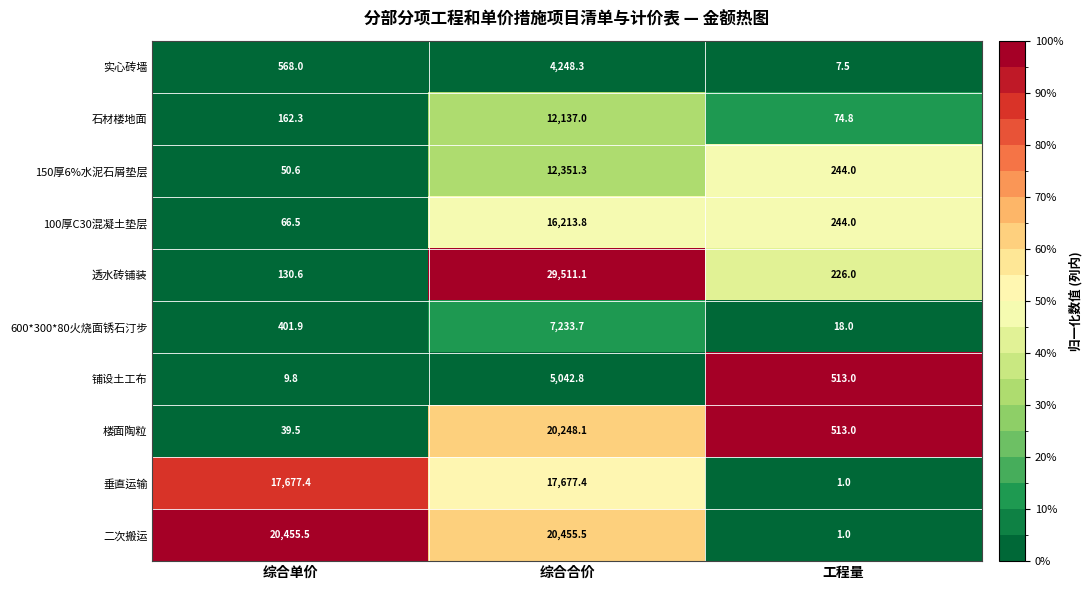

What is the difference between the 二次搬运 values at 工程量 and 综合合价?

20454.5